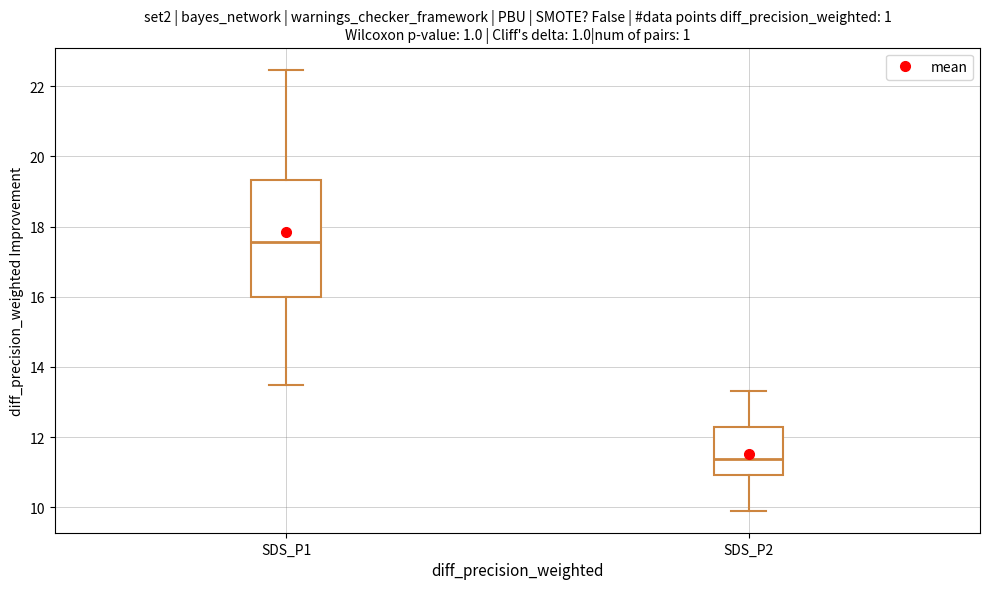

Reading left to right, read every box against the y-axis: the position of its median line, the range the box covers, and the ends of its whiskers. The values are not printed on the chart, so give them approximately, as read against the axis.

SDS_P1: median 17.6, box 16.0 to 19.4, whiskers 13.4 to 22.4
SDS_P2: median 11.4, box 11.0 to 12.2, whiskers 10.0 to 13.4